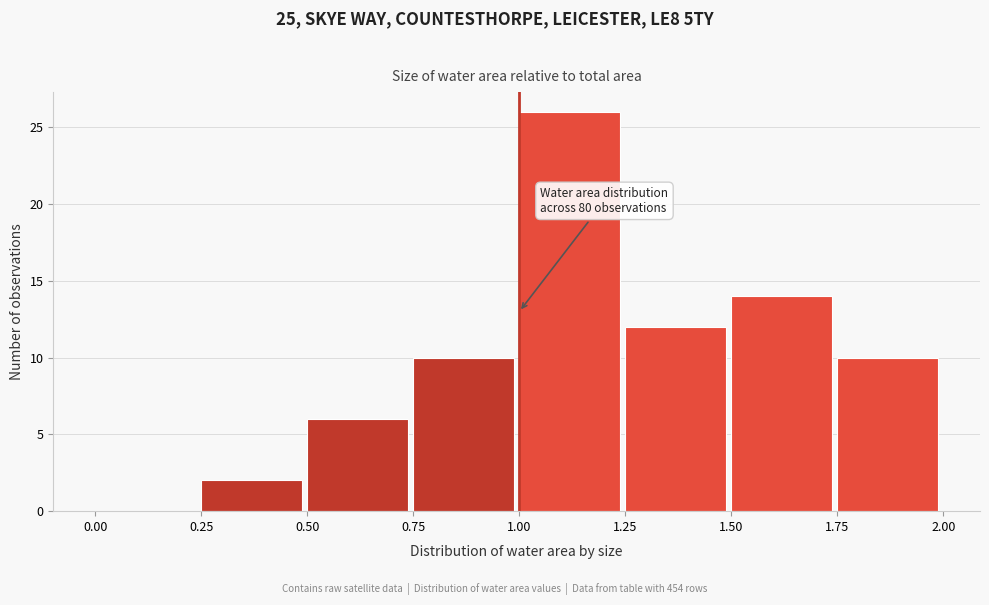

Over which range of the x-axis is the bar tallest?

1.00 to 1.25